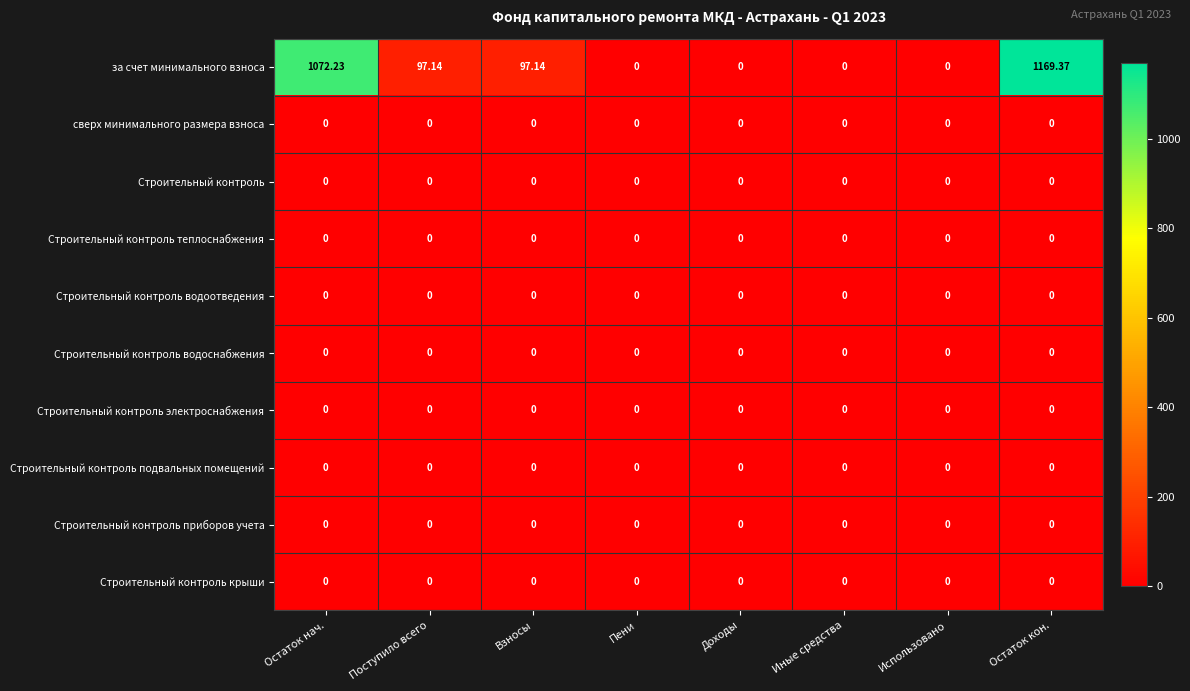

Which series has the widest spread of values?

за счет минимального взноса